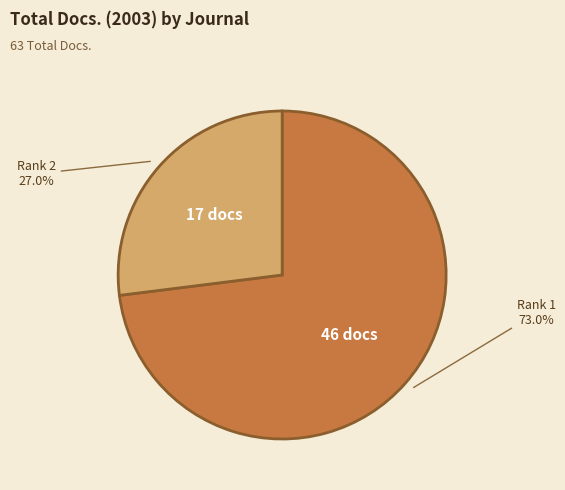

Which category has the smallest portion of the pie?

Rank 2